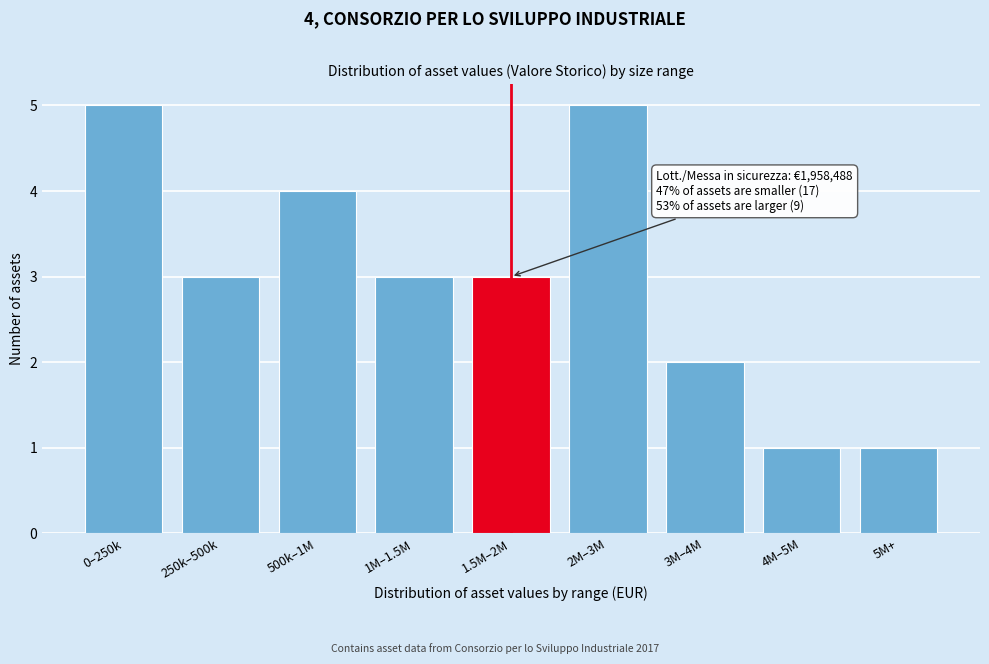

Reading left to right, list all the values displayed in this chart.

0–250k=5	250k–500k=3	500k–1M=4	1M–1.5M=3	1.5M–2M=3	2M–3M=5	3M–4M=2	4M–5M=1	5M+=1